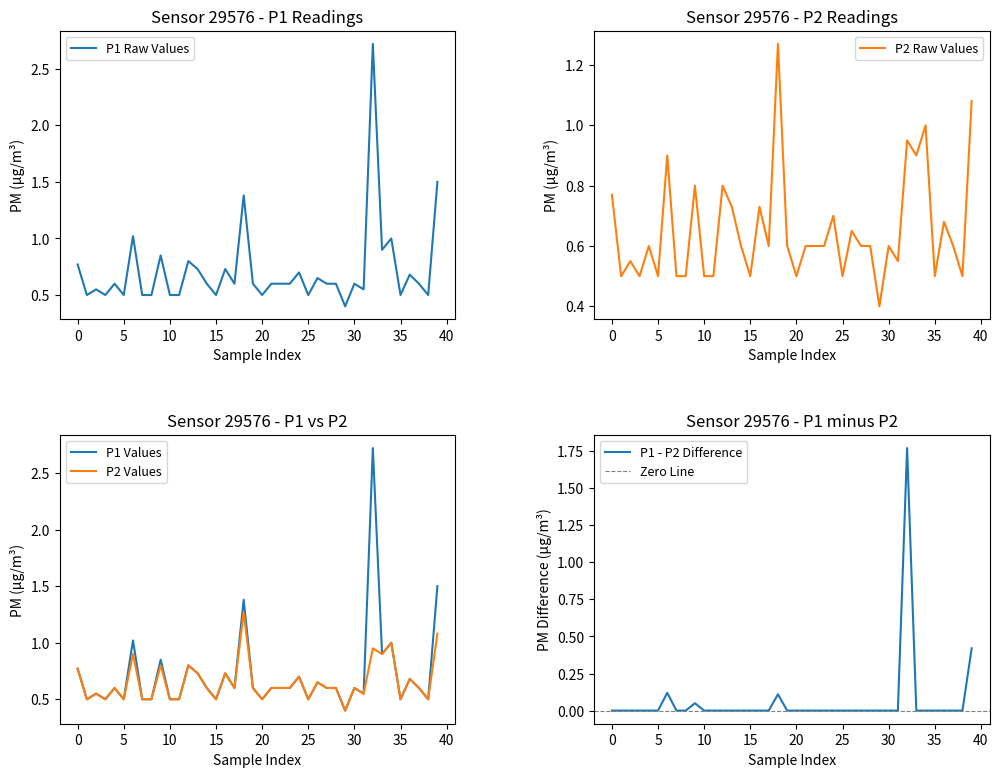

Which series has the largest total across all categories?

P1